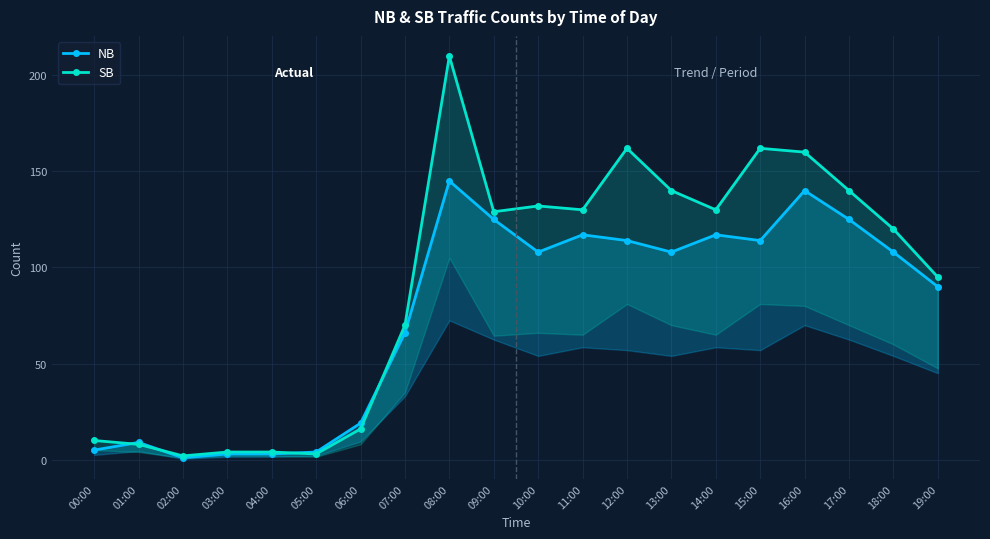

Rank the series at 00:00 from lowest to highest value.

NB, SB